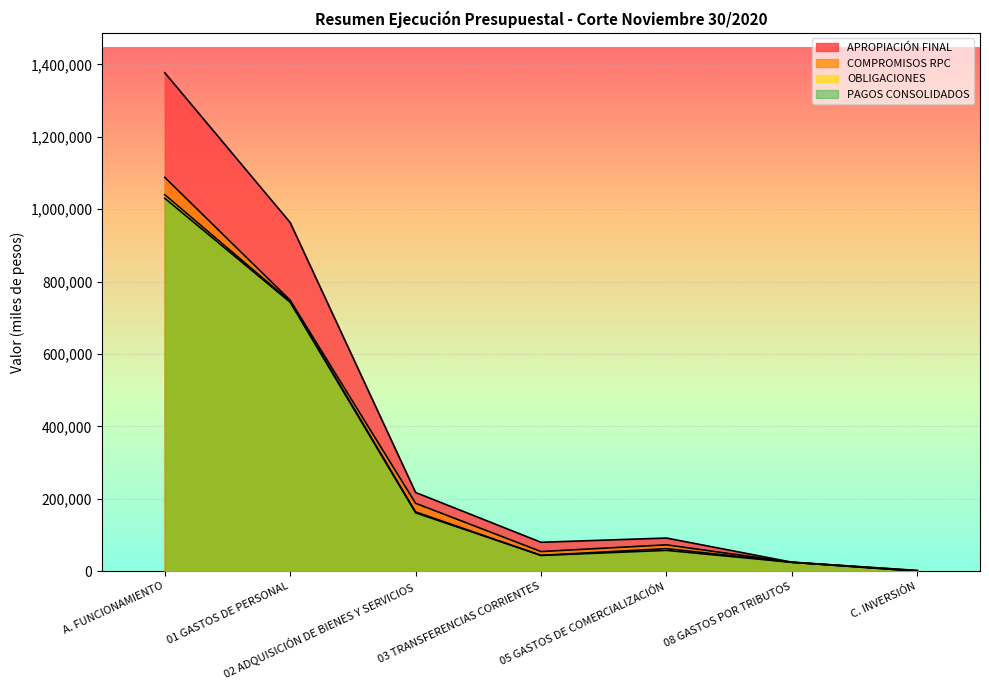

What position from the right is 08 GASTOS POR TRIBUTOS?

2